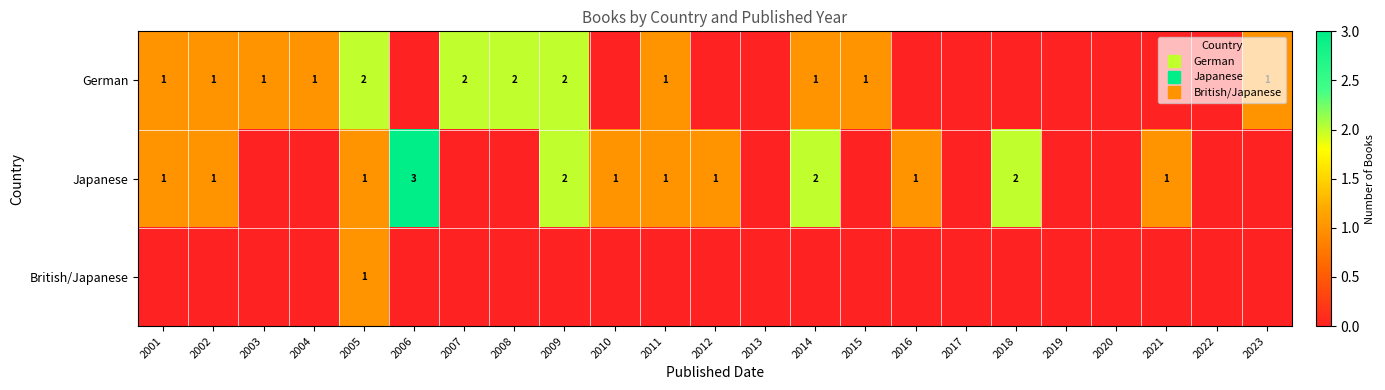

What is the greatest value displayed?

3